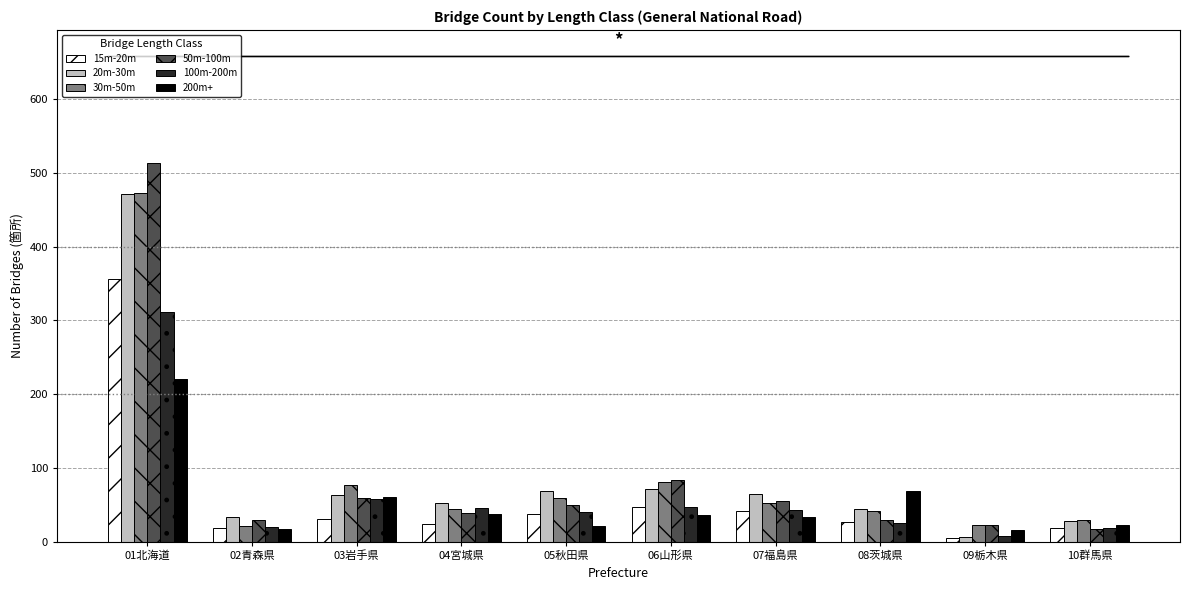

The value of 30m-50m at 08茨城県 is 41. True or false?

True